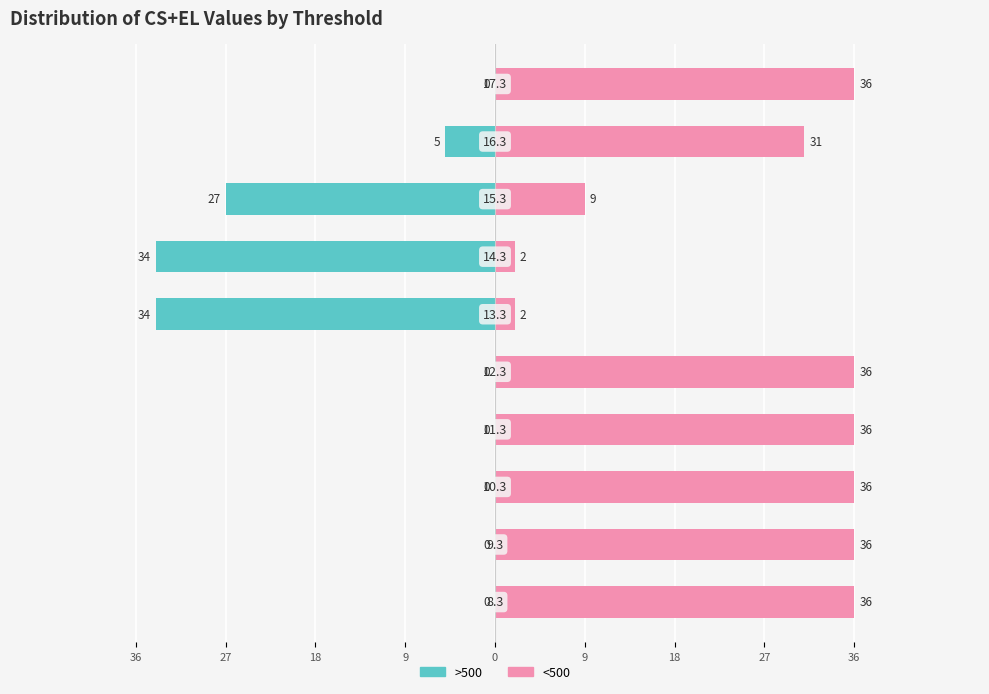

What is the minimum value shown in the chart?

-34